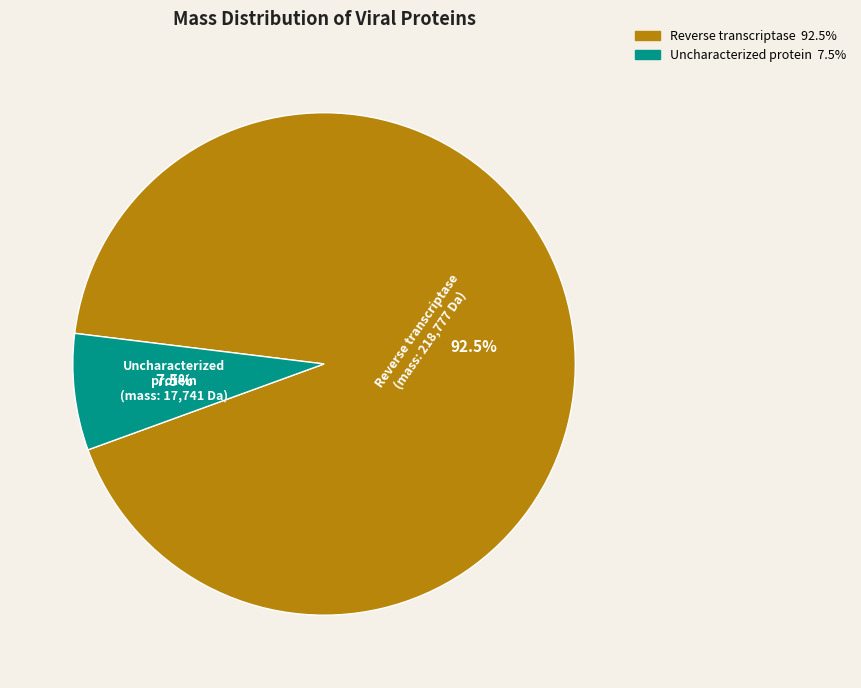

Which slice is the smallest?

Uncharacterized protein